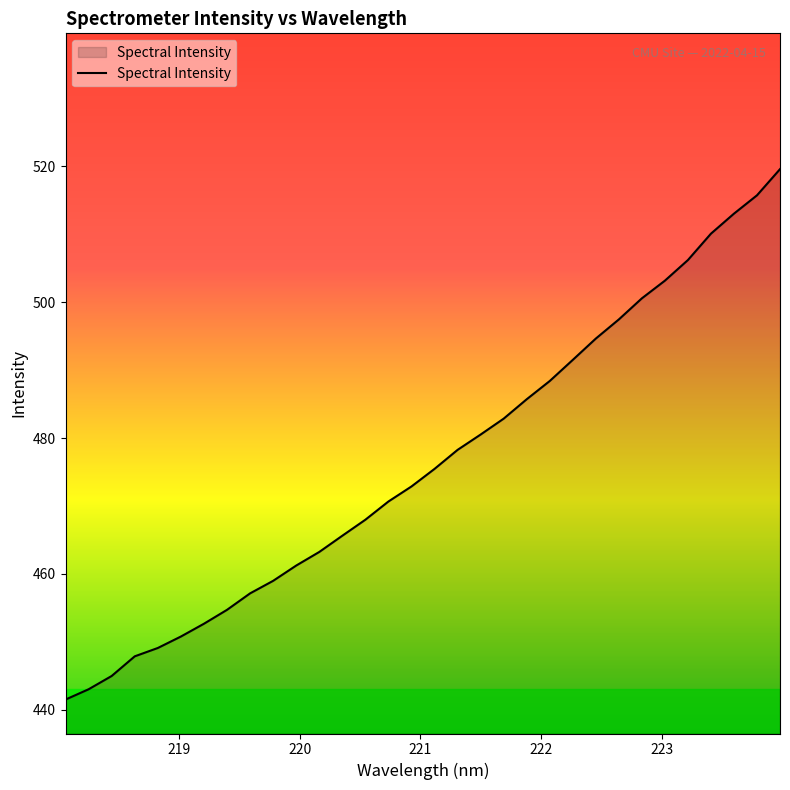

How many lines are shown in the chart?

1